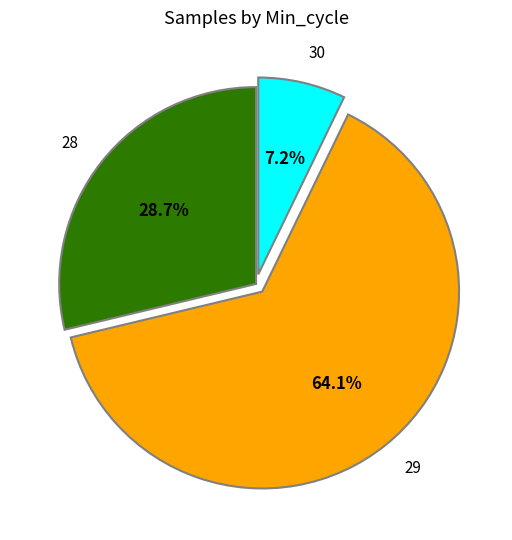

Does 28 account for over 50% of the chart?

No